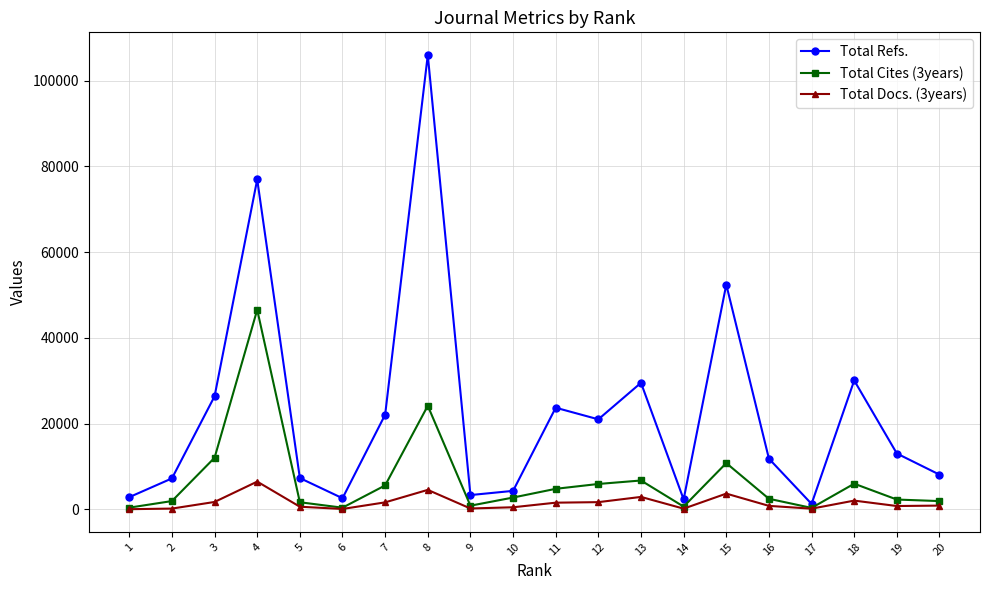

What is the average value of the Total Refs. series?

22596